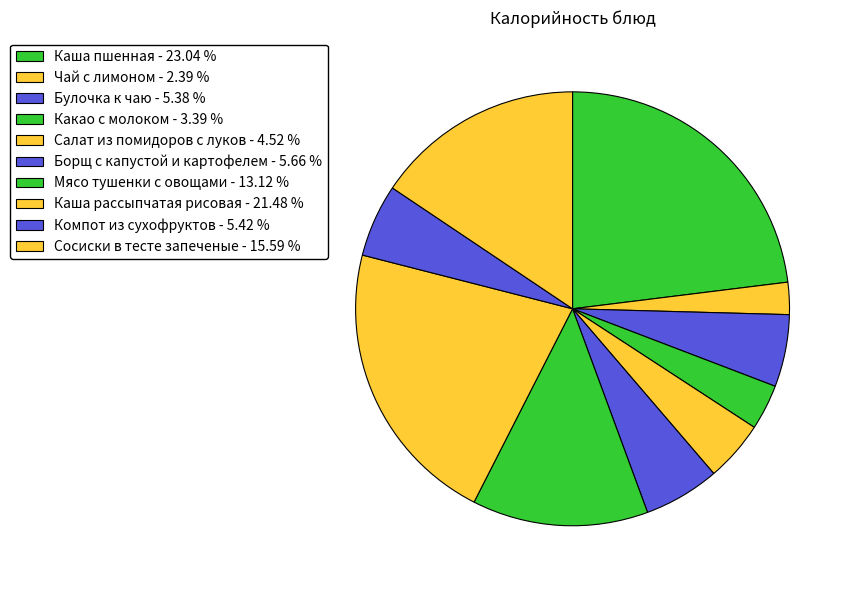

Which category has the smallest portion of the pie?

Чай с лимоном